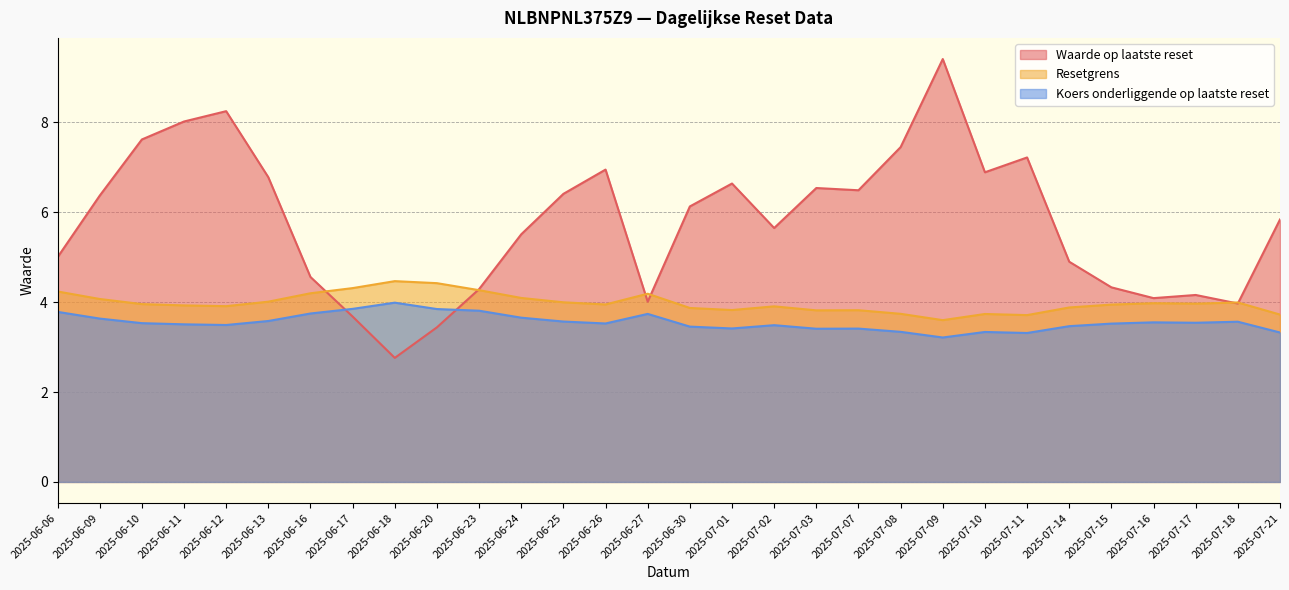

True or false: Koers onderliggende op laatste reset and Waarde op laatste reset intersect in this chart.

True